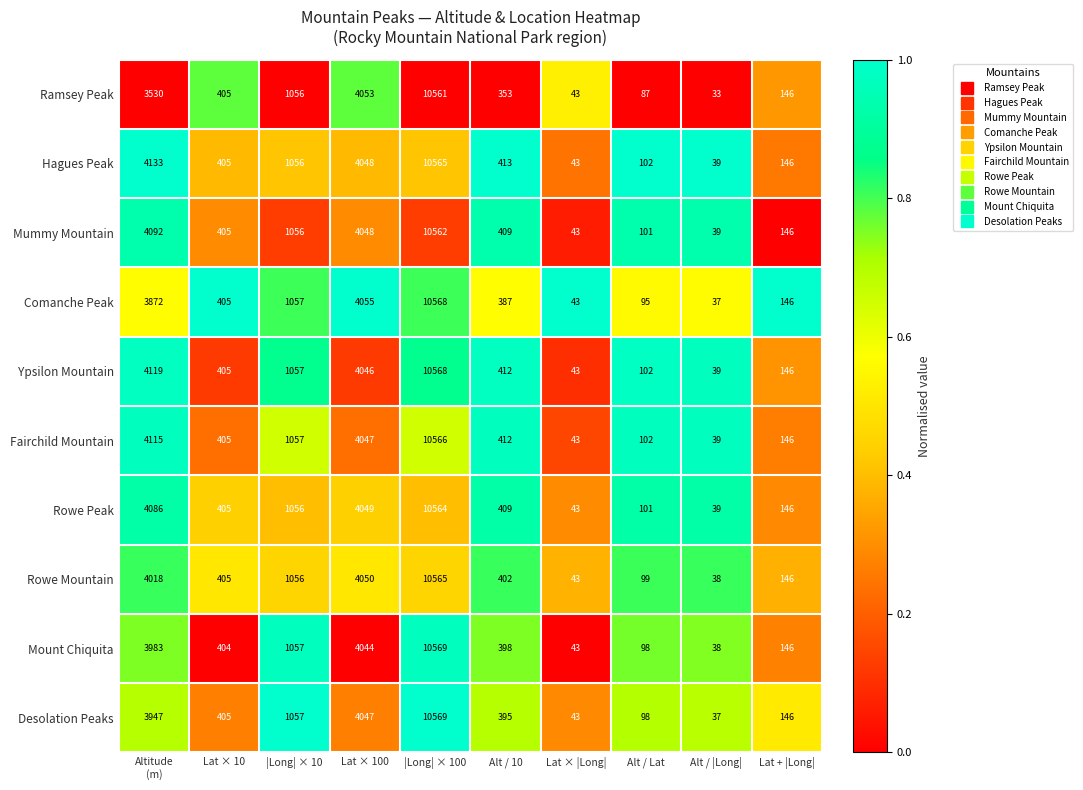

At which category does the chart reach its minimum across all series?

Alt / |Long|